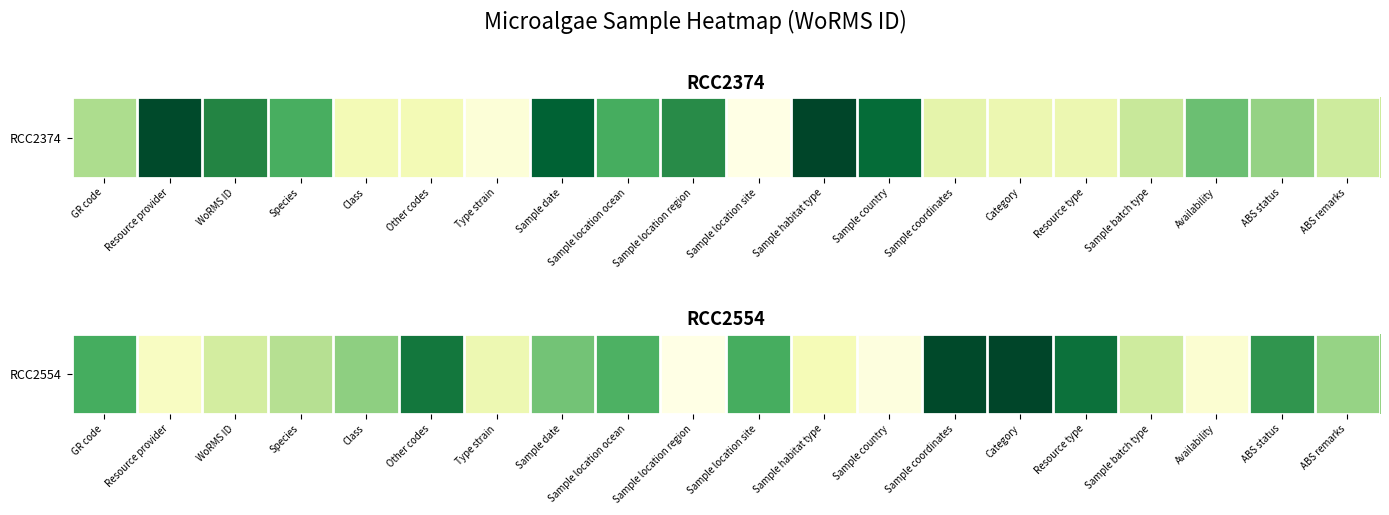

How many values are below 160528?

10